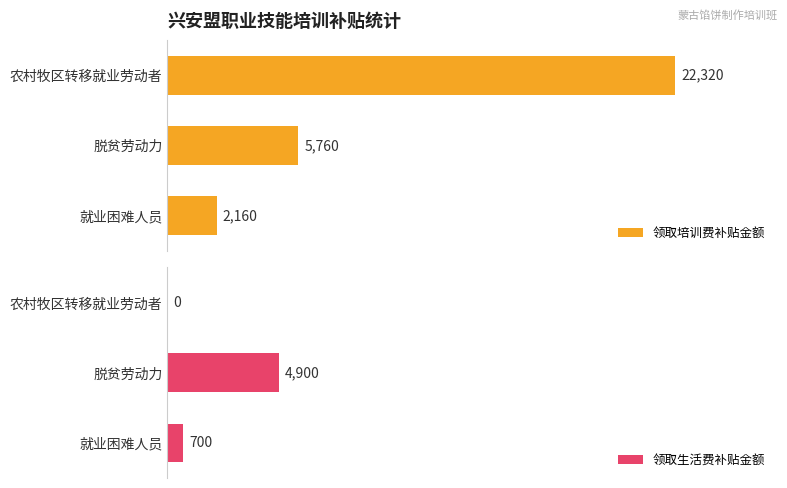

Where is 领取培训费补贴金额 nearest to the value 12240?

脱贫劳动力